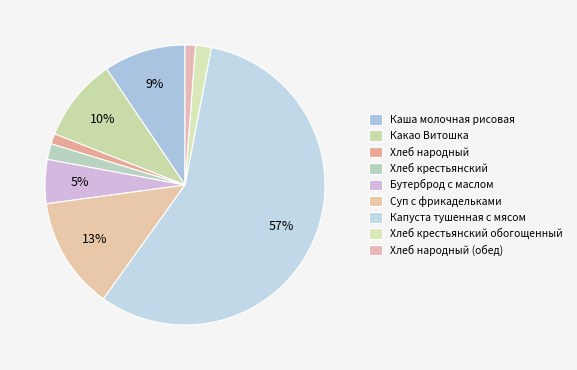

Does Капуста тушенная с мясом account for over 50% of the chart?

Yes